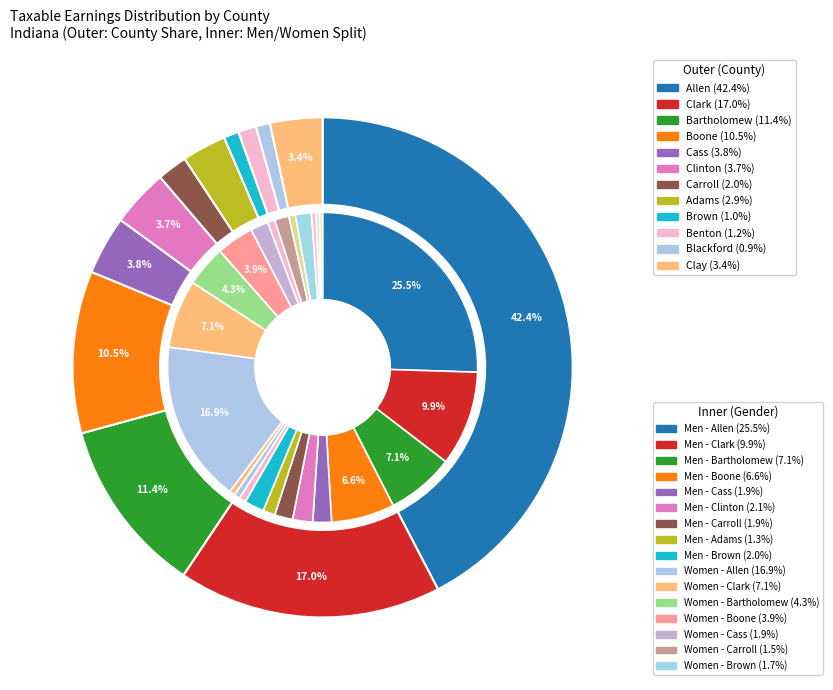

What is the change in value from Cass to Blackford?

-354359